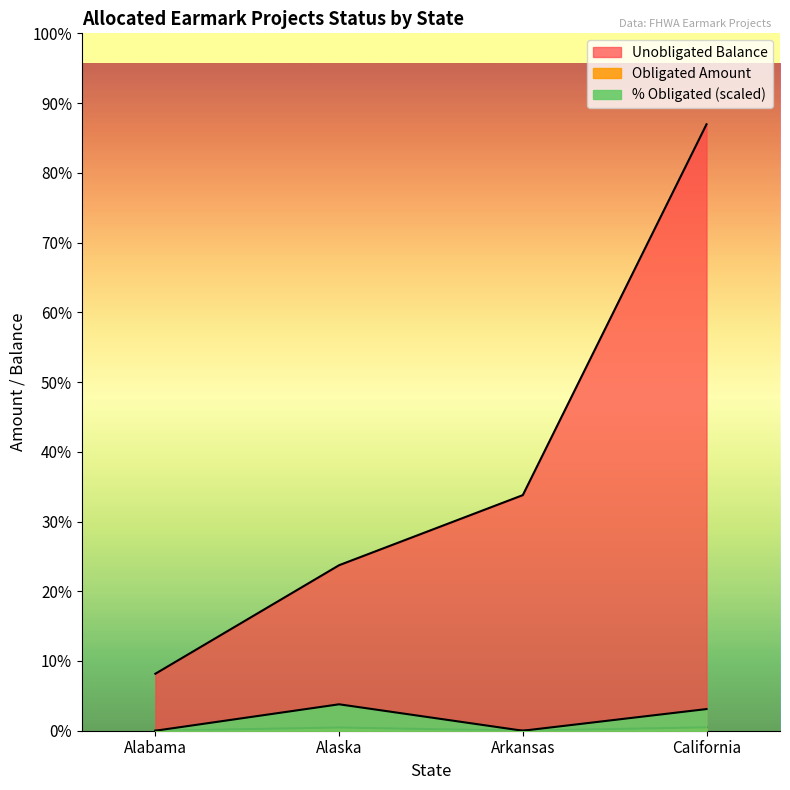

How many interior local peaks does the Obligated Amount series have?

1